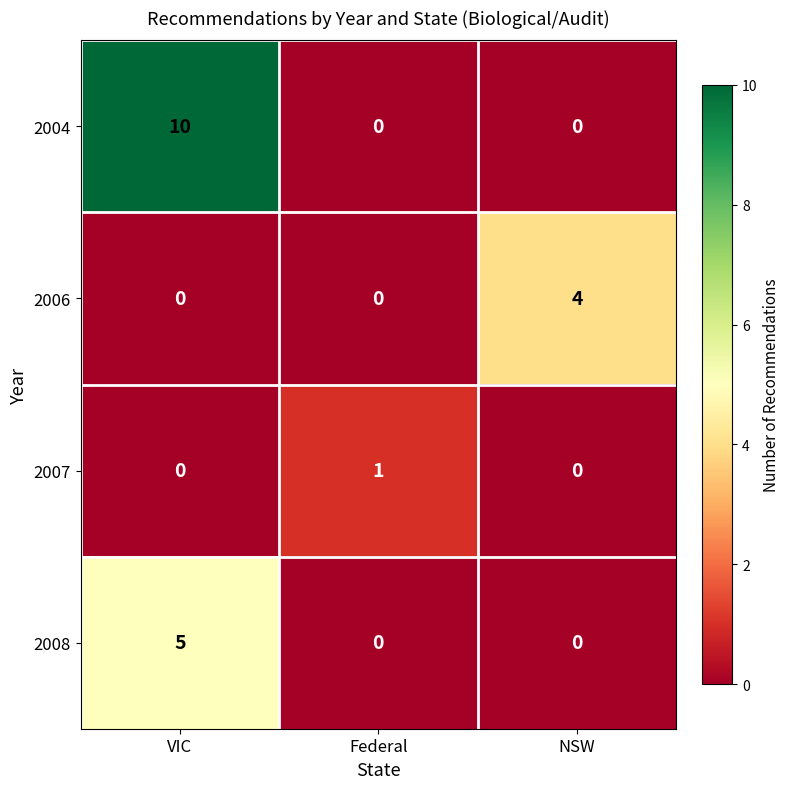

How many 2008 values are between 0 and 5?

3